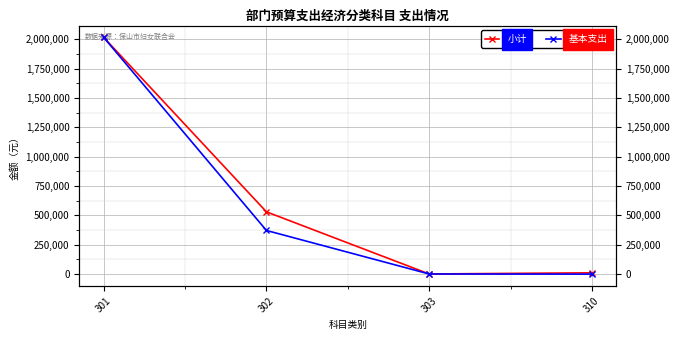

True or false: 小计 and 基本支出 cross at least once.

False